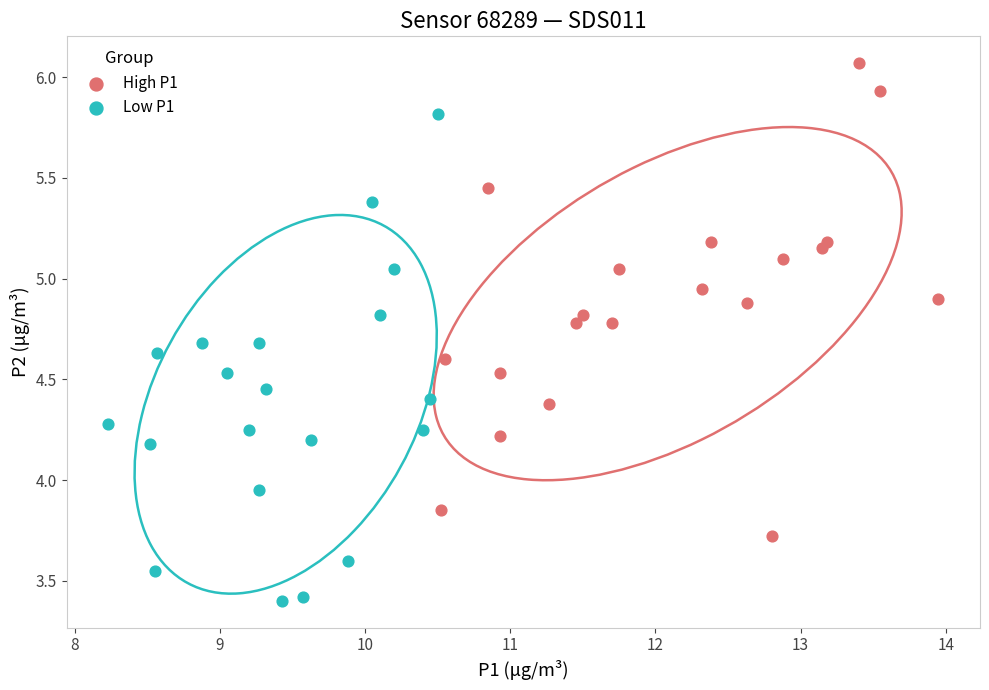

Which series contains the lowest Y value?

Low P1